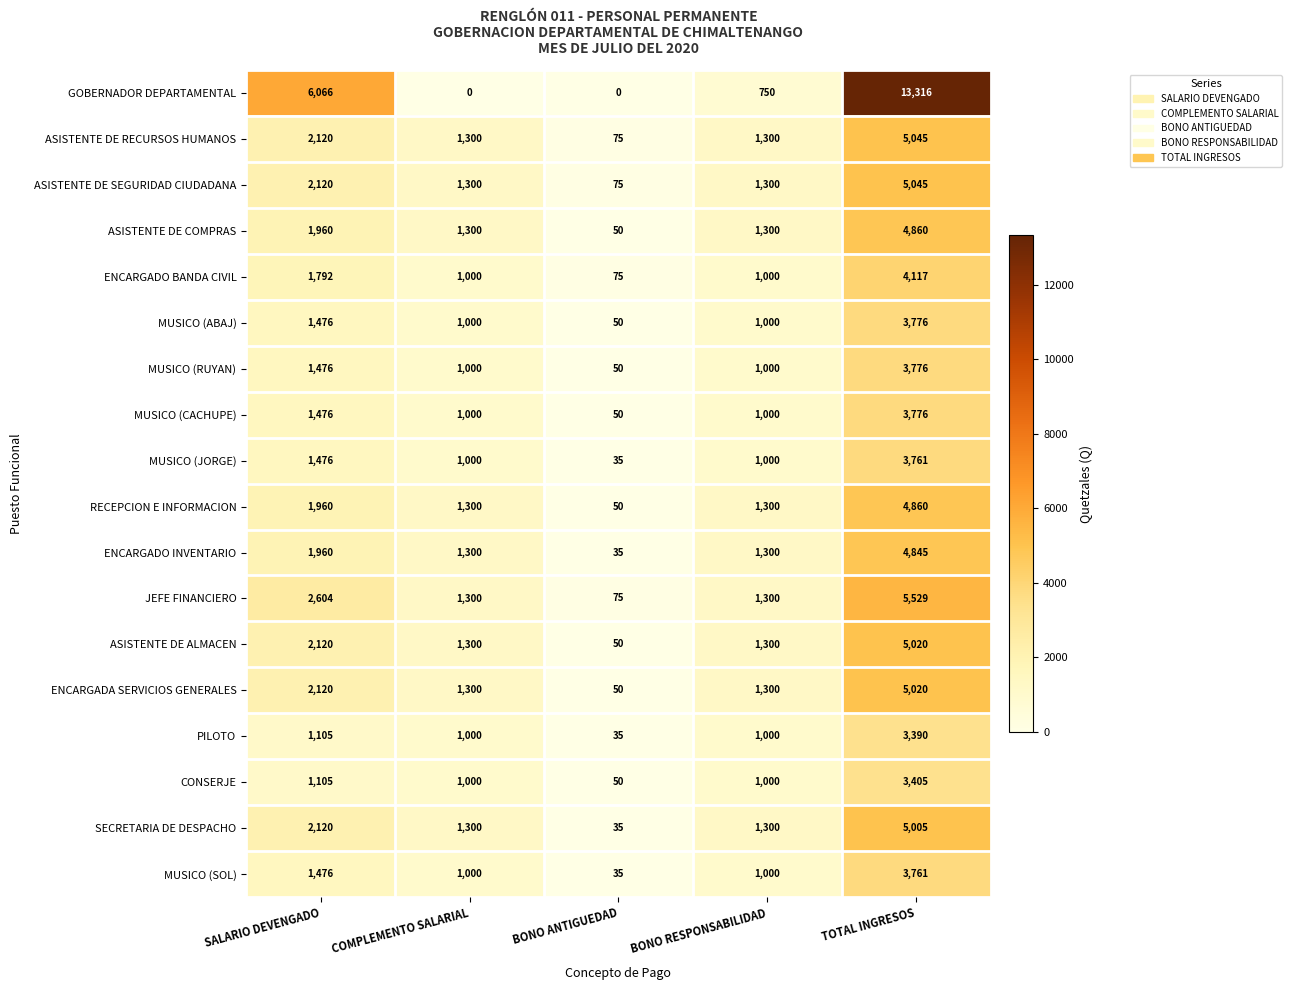

Which category has the highest value in the CONSERJE series?

TOTAL INGRESOS